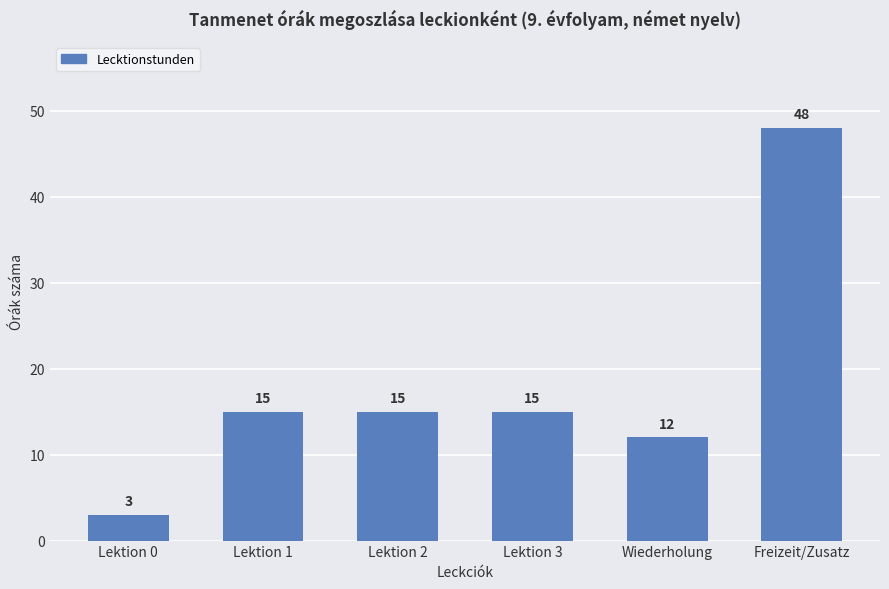

What is the maximum value shown in the chart?

48